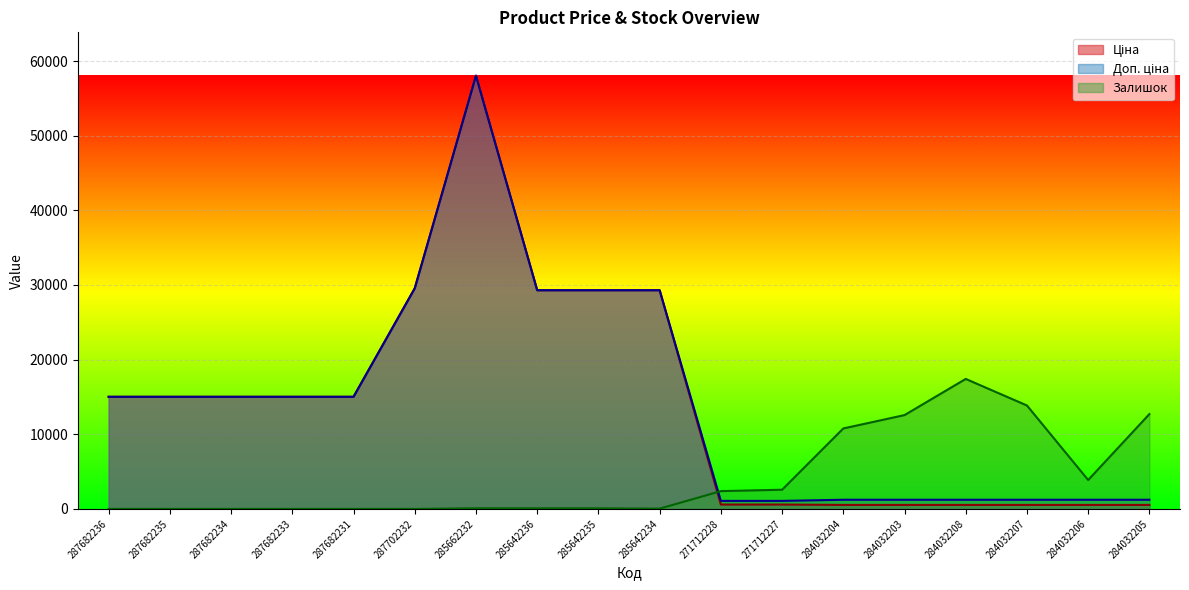

Which series has the largest total across all categories?

Доп. ціна